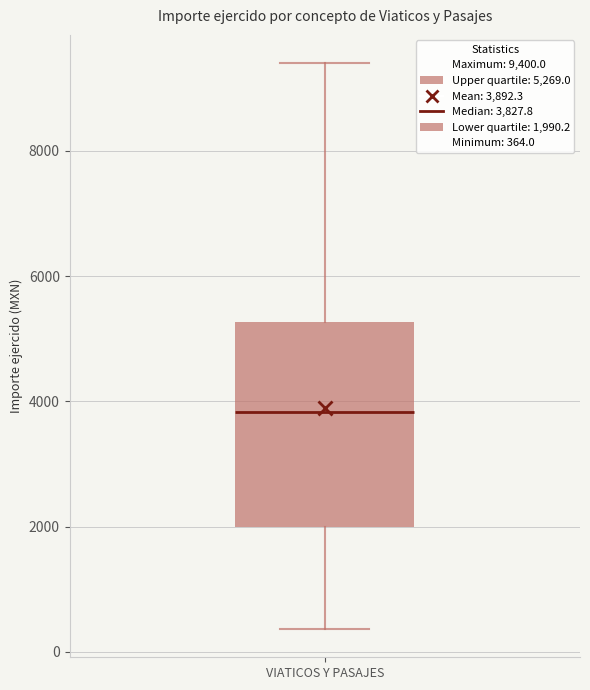

Where does the lower whisker of the box for VIATICOS Y PASAJES end on the y-axis? The values are not printed on the chart, so give them approximately, as read against the axis.

400